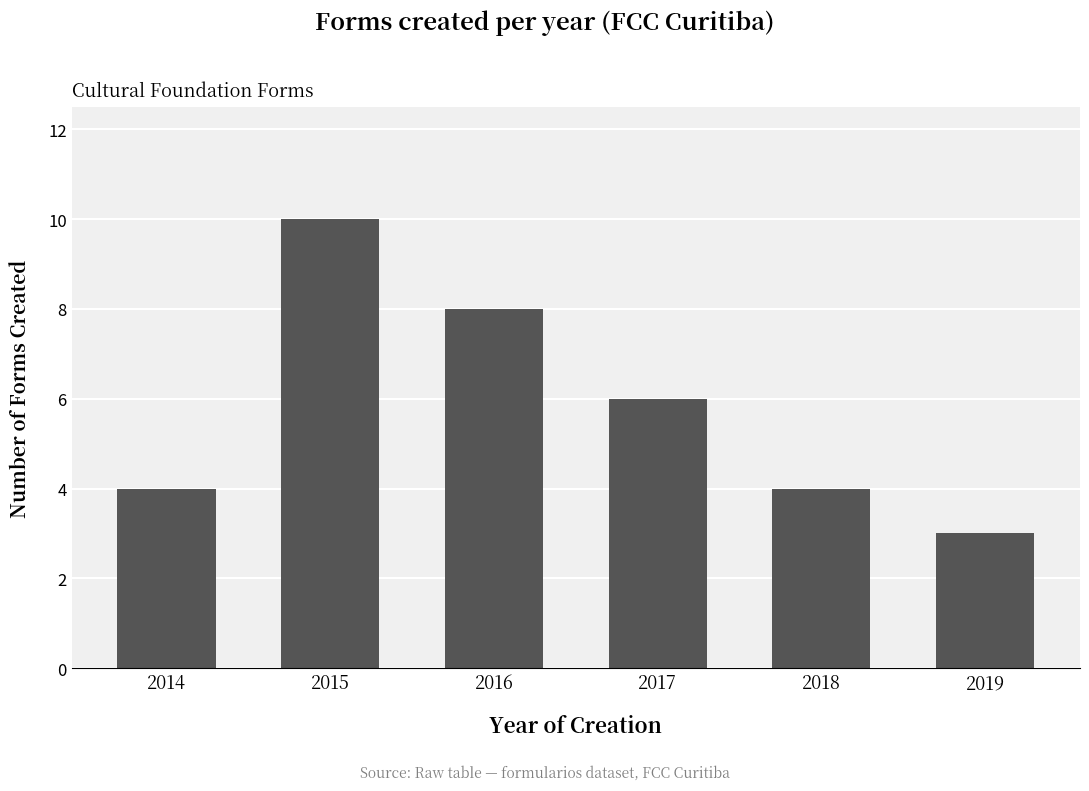

Does the chart contain any negative values?

No